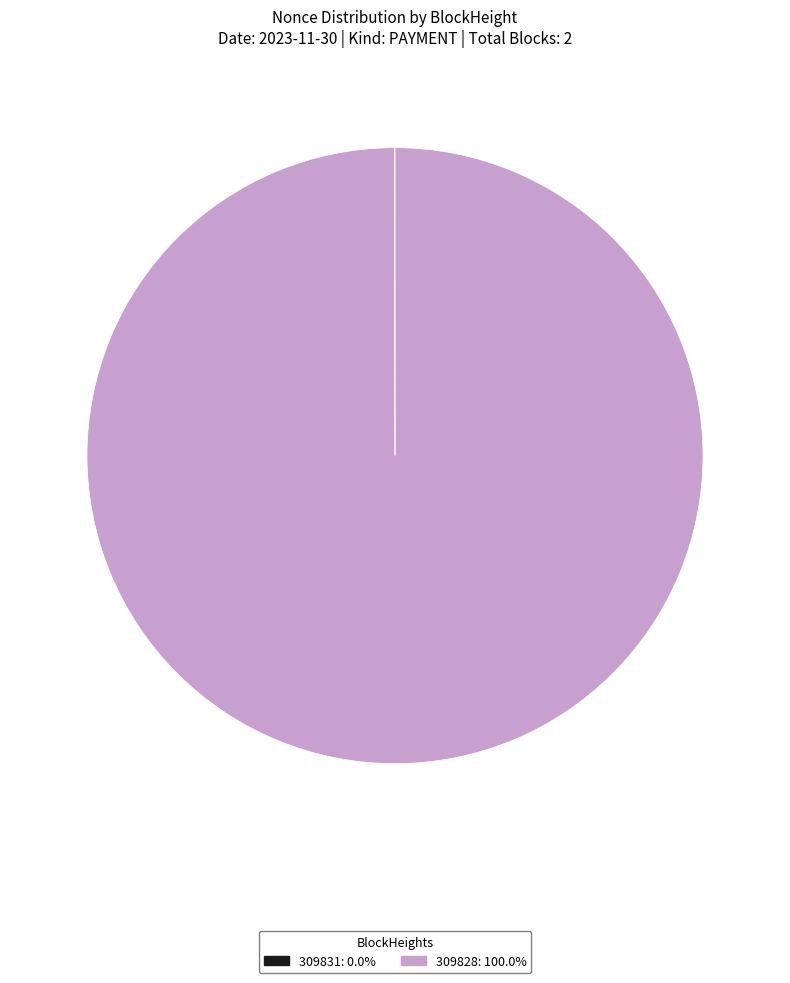

Which category has the biggest portion of the pie?

309828